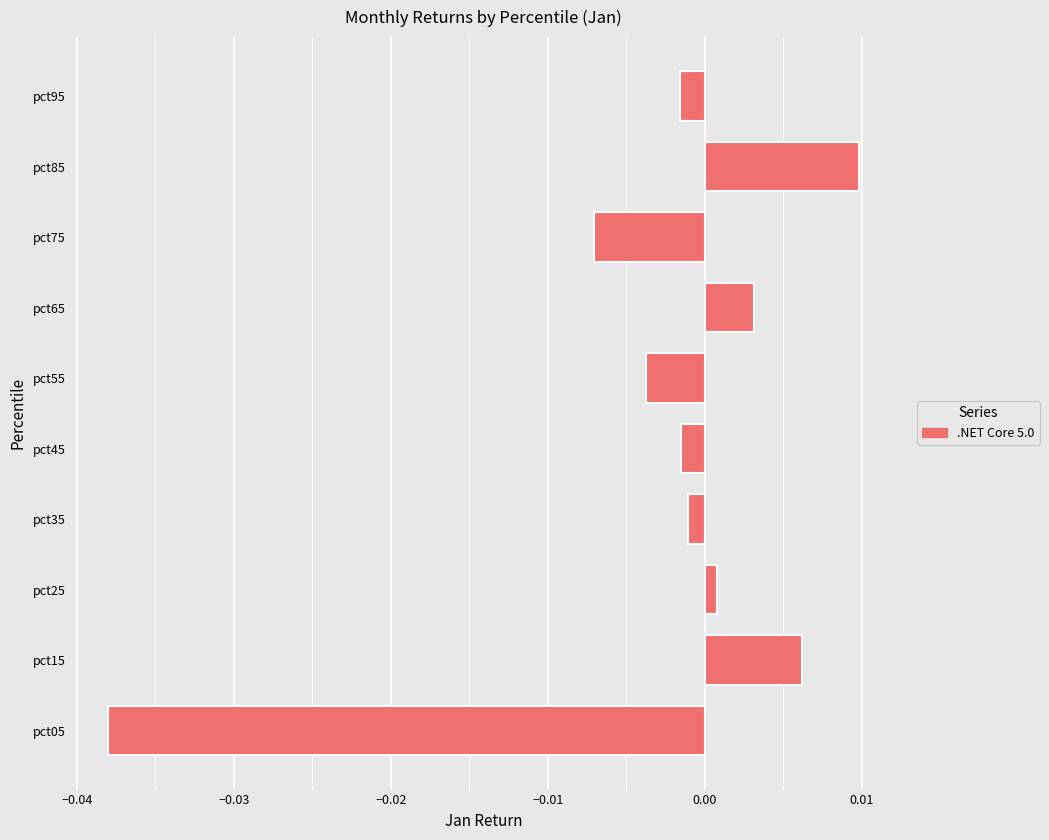

The chart shows a value of -0.1 at pct05. True or false?

False